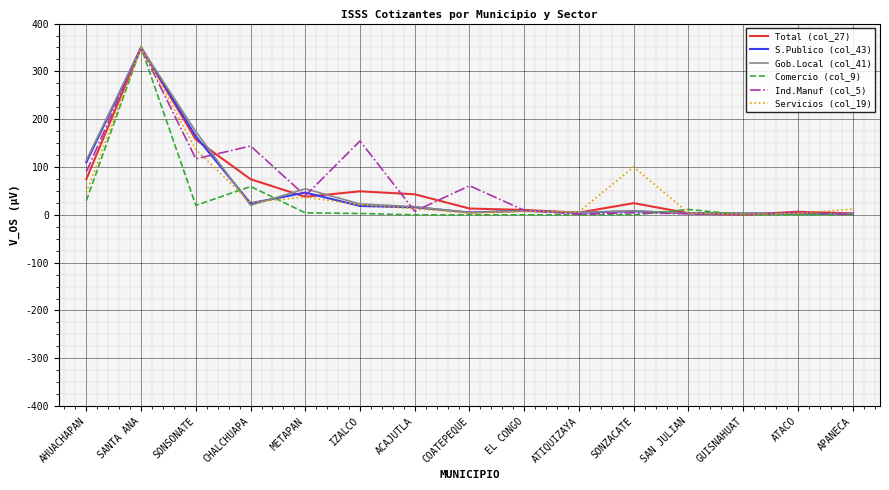

What are all the series names shown in the legend?

Total (col_27), S.Publico (col_43), Gob.Local (col_41), Comercio (col_9), Ind.Manuf (col_5), Servicios (col_19)